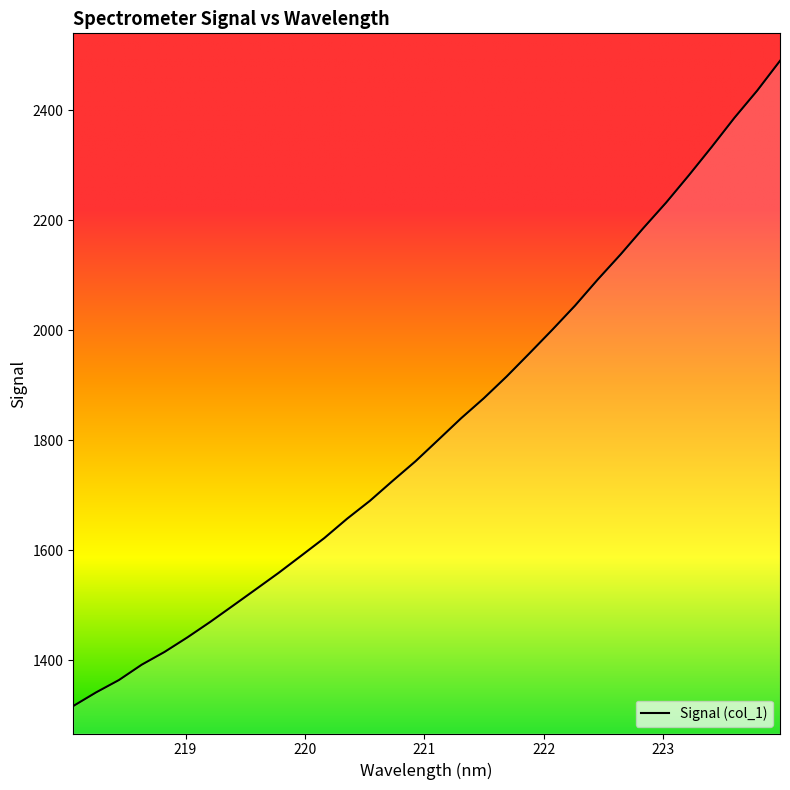

What is the average value?

1824.3